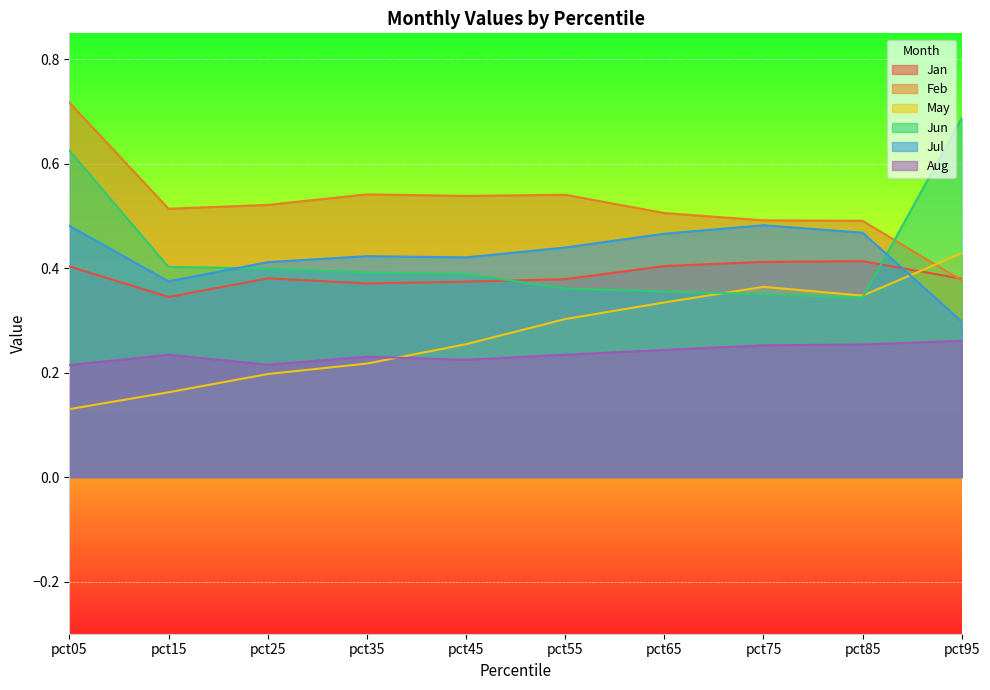

Which label corresponds to the smallest value in the chart?

pct05